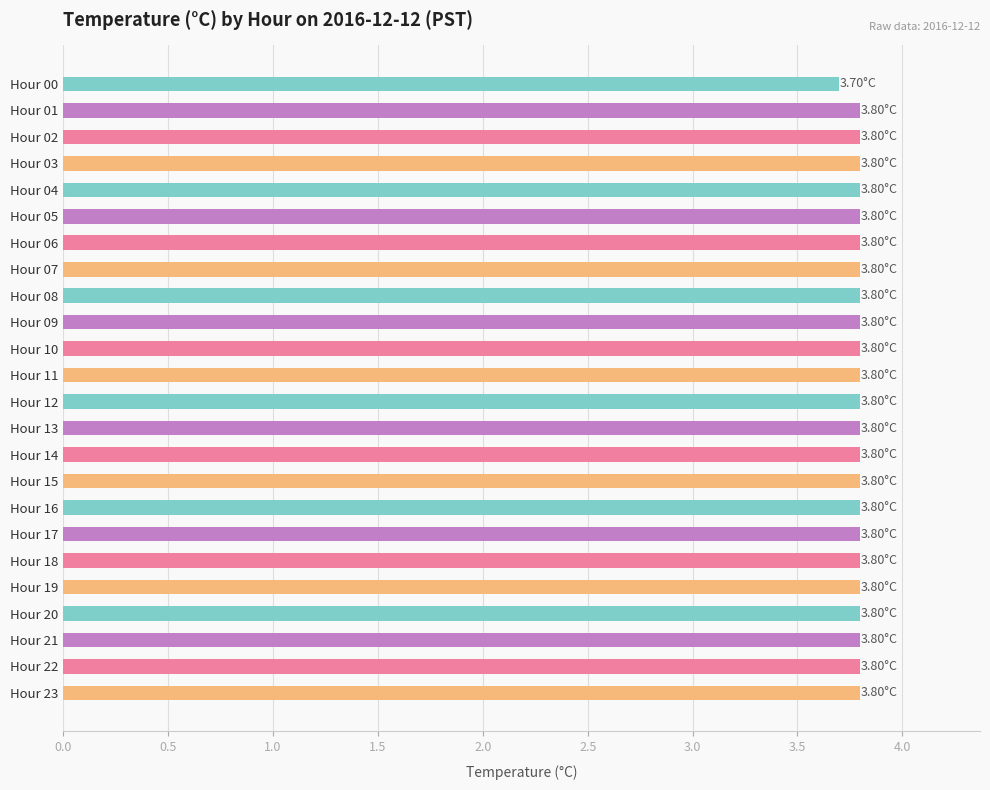

Approximately how many times larger is the value at Hour 23 compared to Hour 09?

1.0